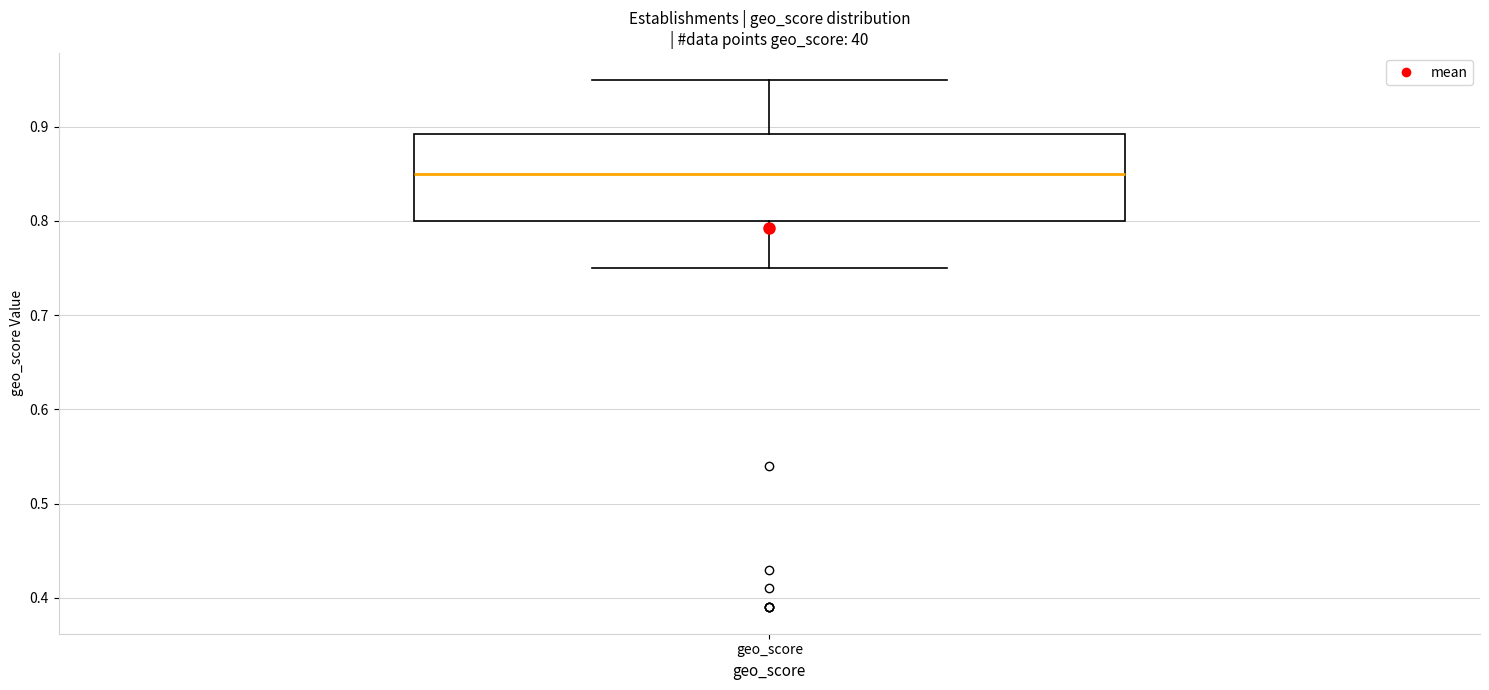

Where is the upper edge of the box for geo_score on the y-axis? The values are not printed on the chart, so give them approximately, as read against the axis.

0.89